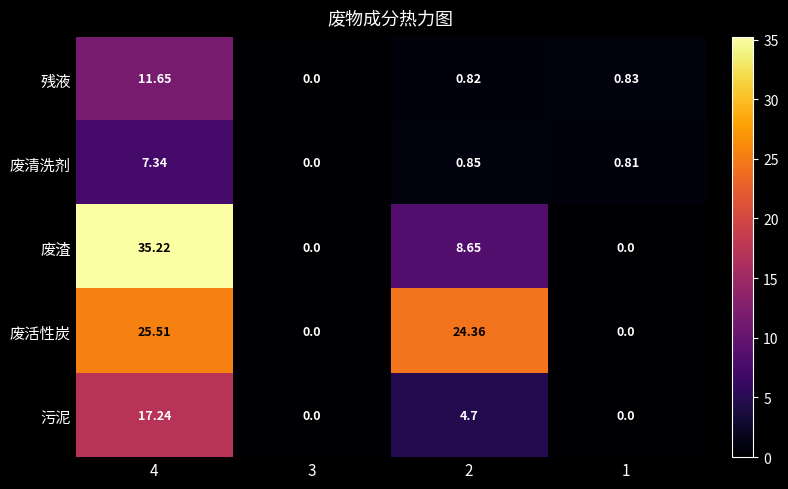

Which series has the largest total across all categories?

废活性炭